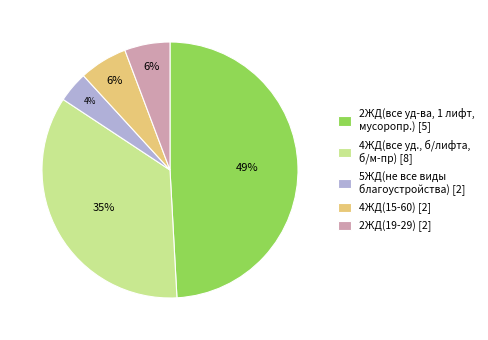

How many slices are in this pie chart?

5